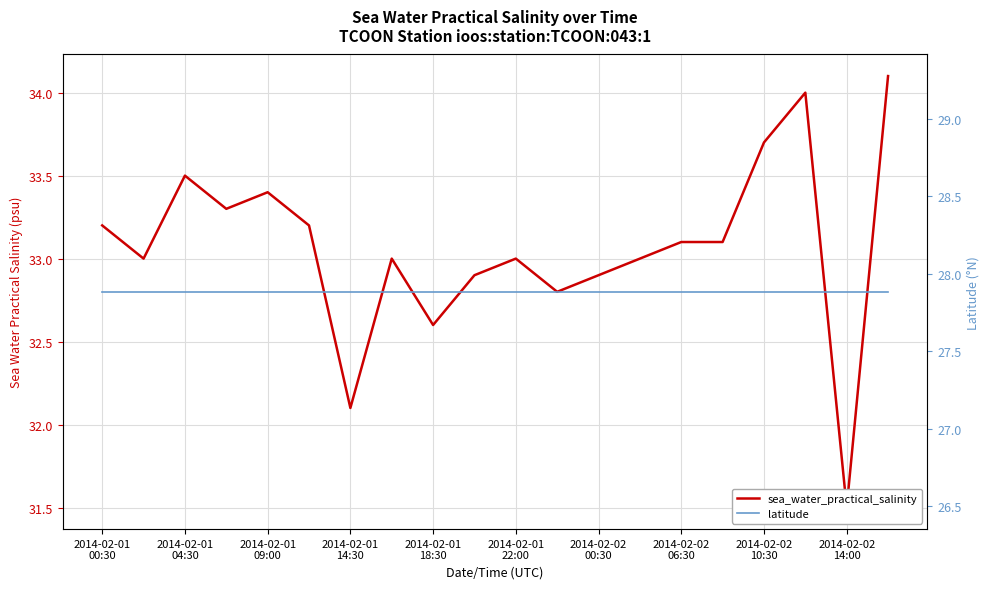

True or false: sea_water_practical_salinity and latitude intersect in this chart.

False